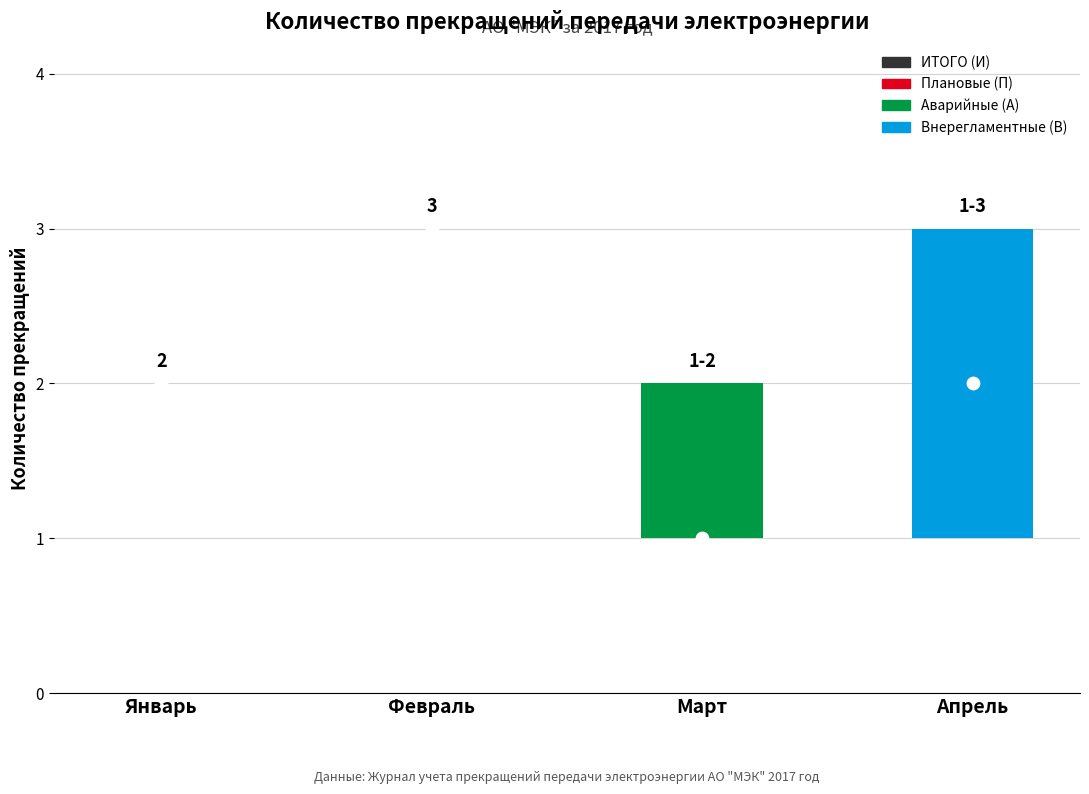

What is the total value across all series at Апрель?

2